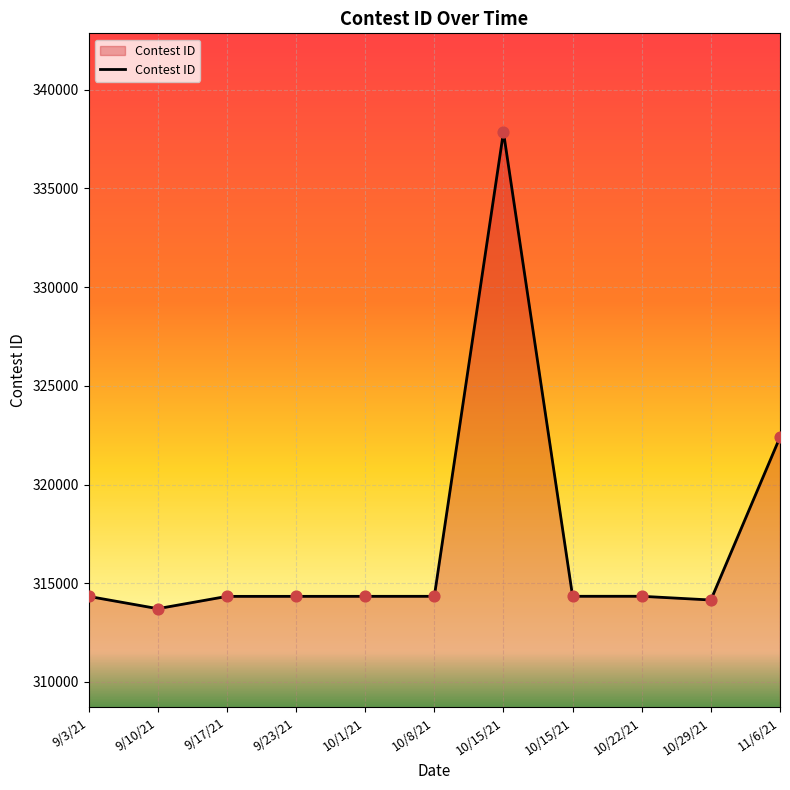

Between 9/17/21 and 10/22/21, which is larger?

10/22/21